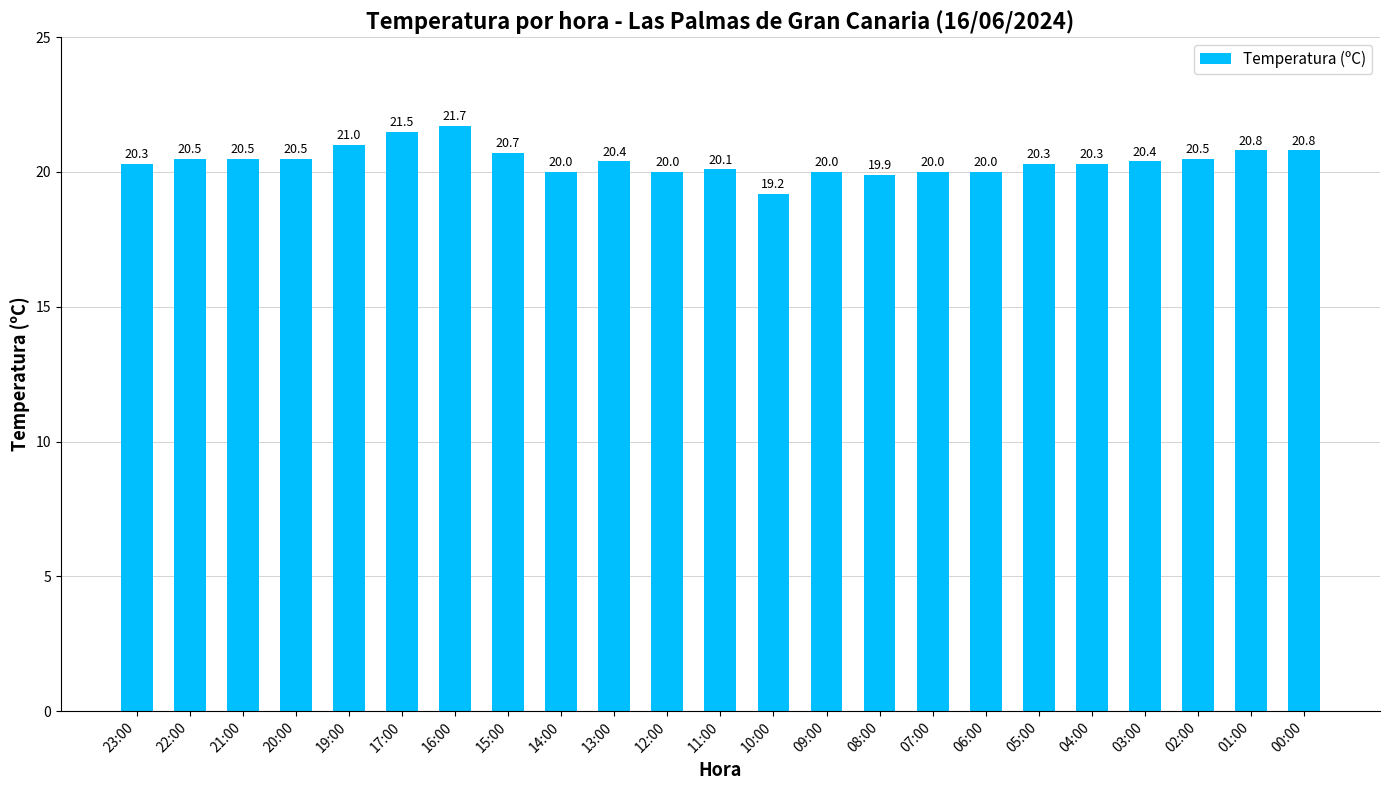

What is the ratio of the value at 08:00 to the value at 23:00?

1.0